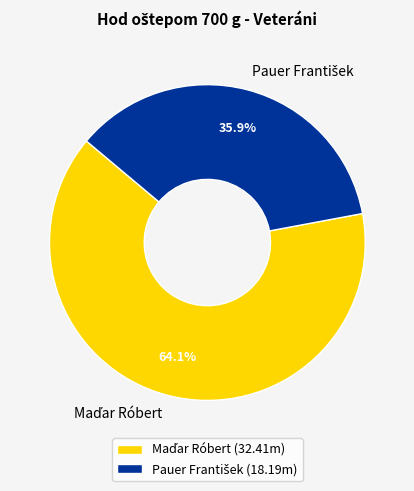

Is there a majority slice in this chart?

Yes